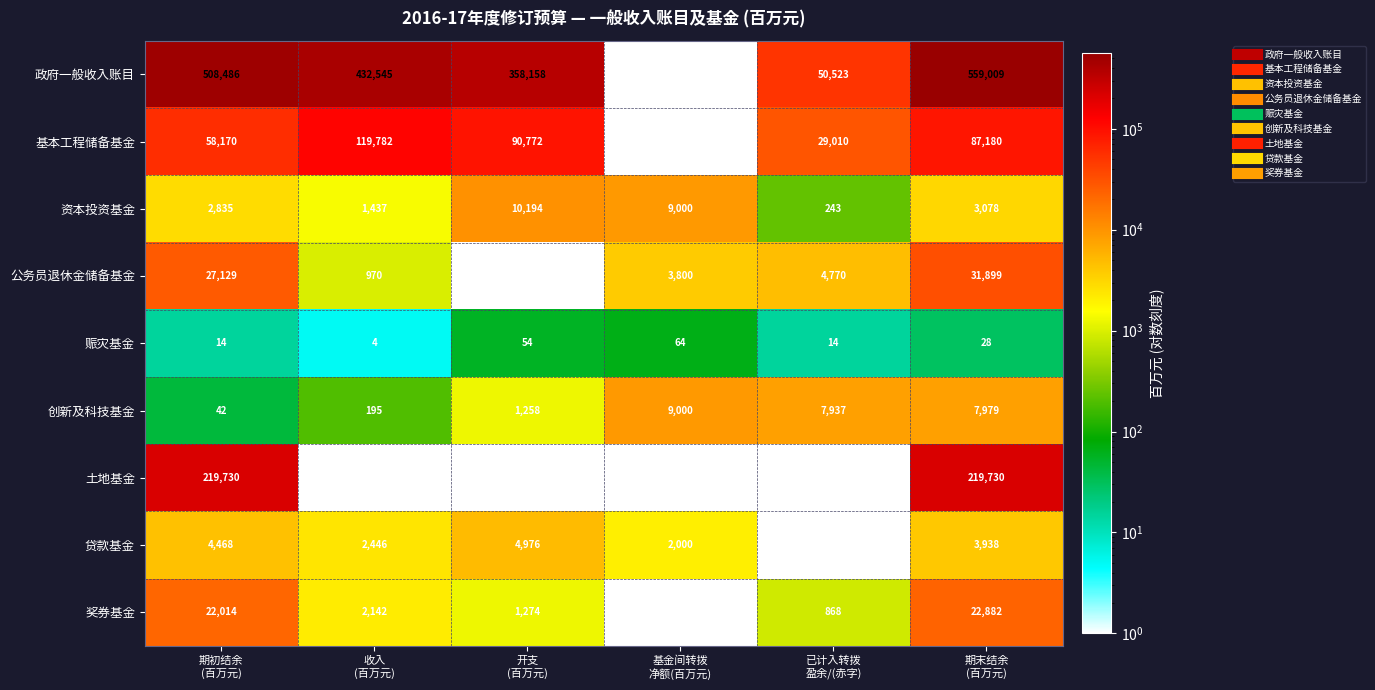

What is the smallest value displayed?

-23864